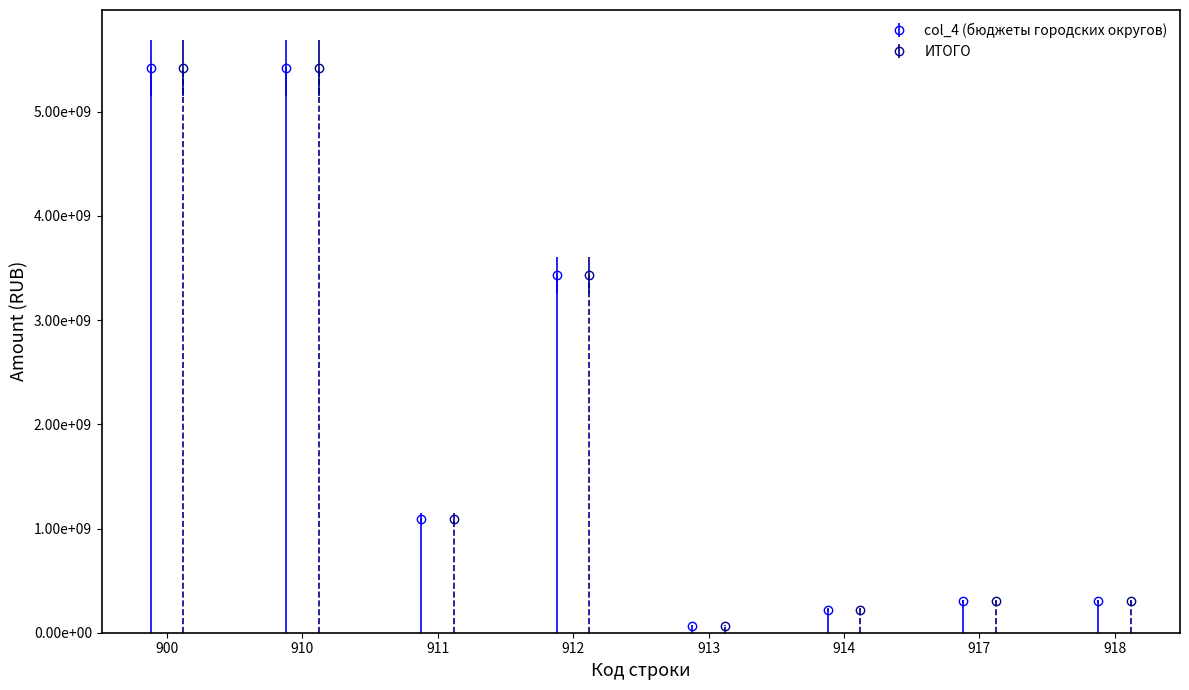

The col_4 (бюджеты городских округов) series shows 9592046841.5 at 900. True or false?

False